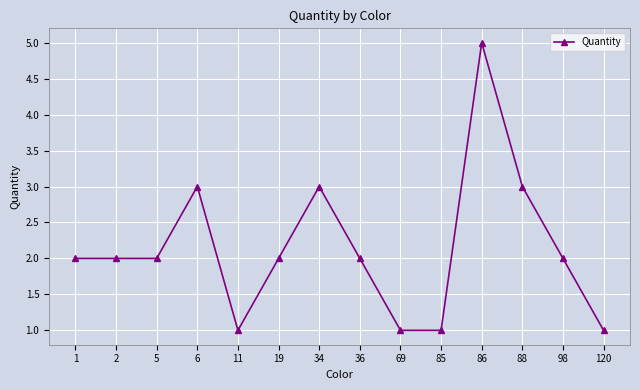

Approximately how many times larger is the value at 11 compared to 34?

0.3